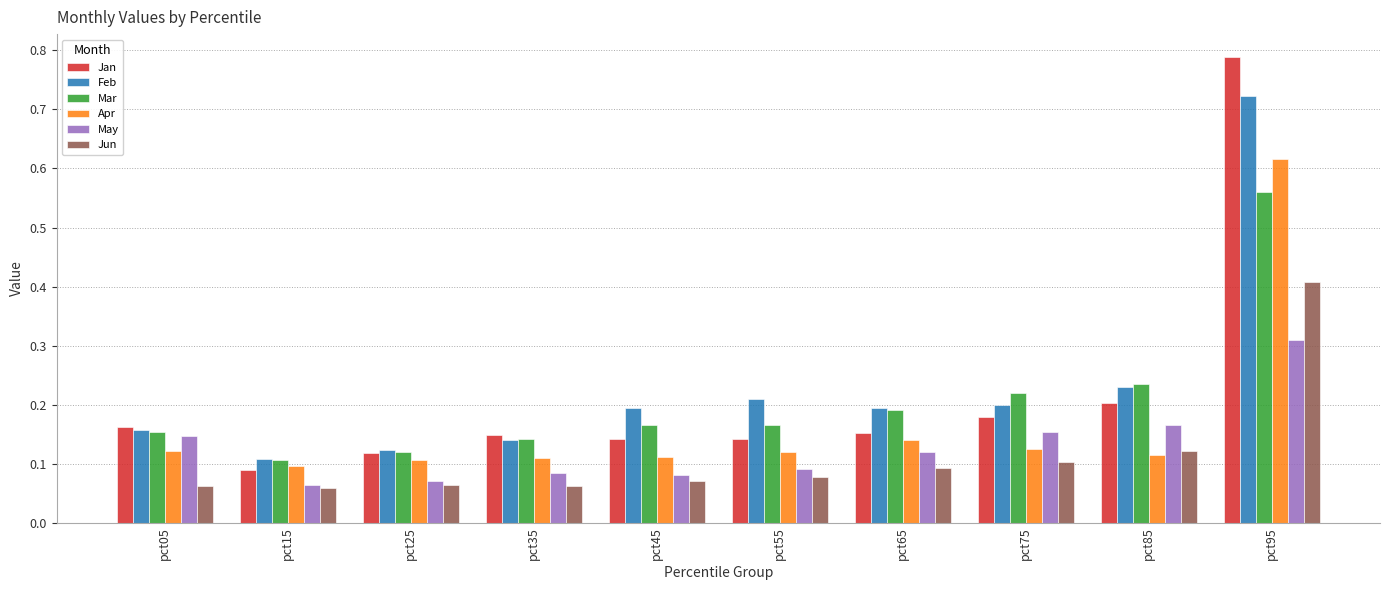

Rank the series by their maximum value, from lowest to highest.

May, Jun, Mar, Apr, Feb, Jan